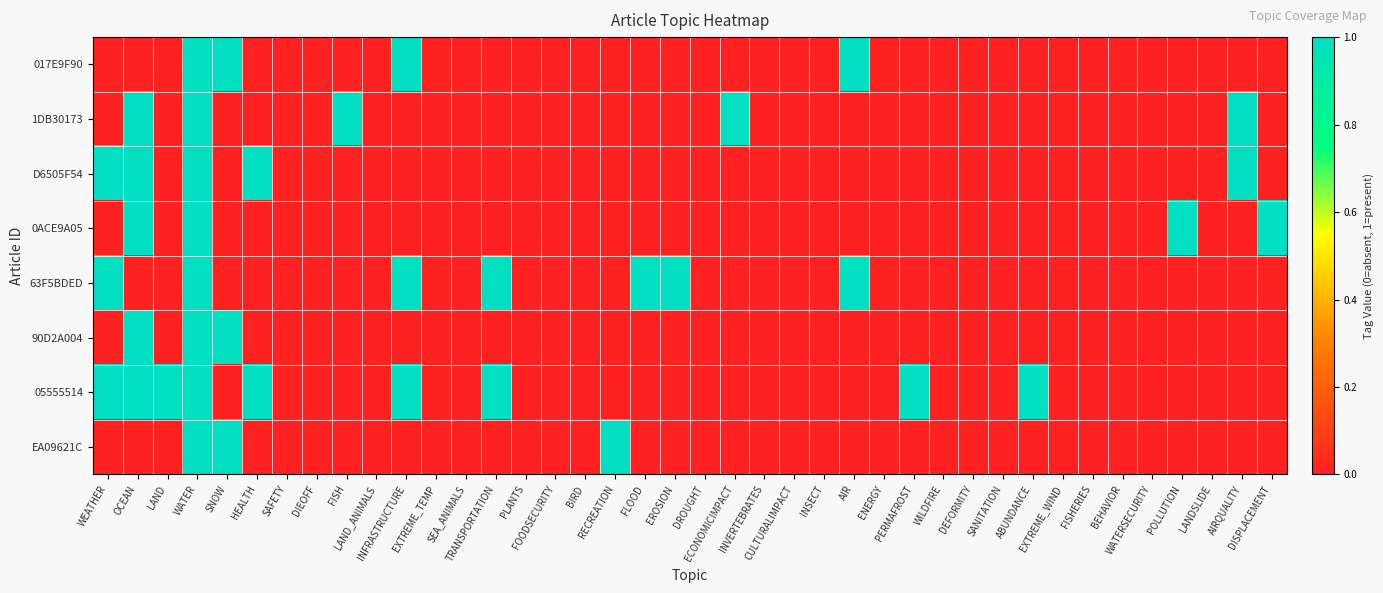

At which category does the chart reach its peak across all series?

WATER